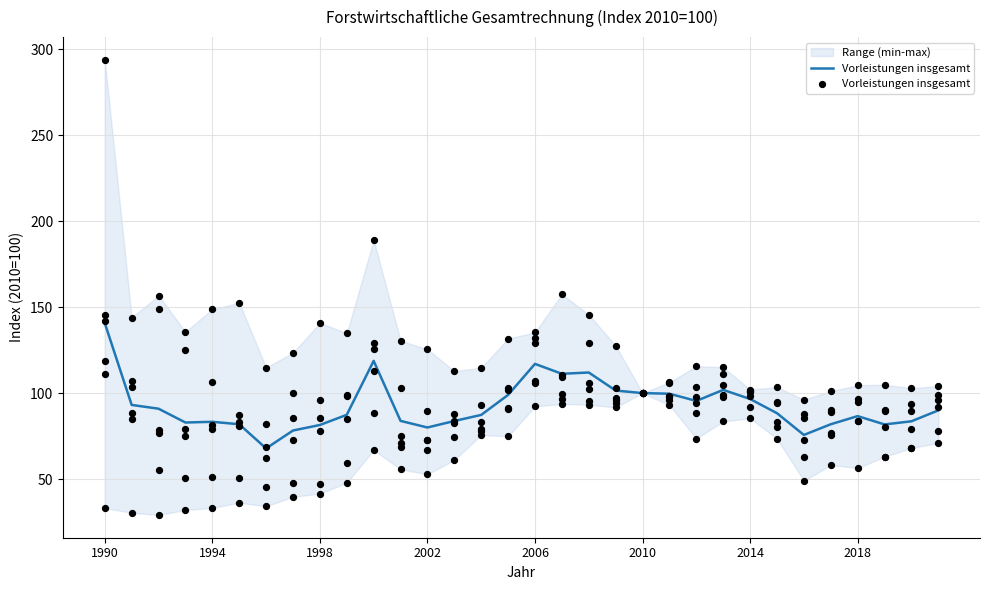

Which has a higher value, 17 or 28?

17